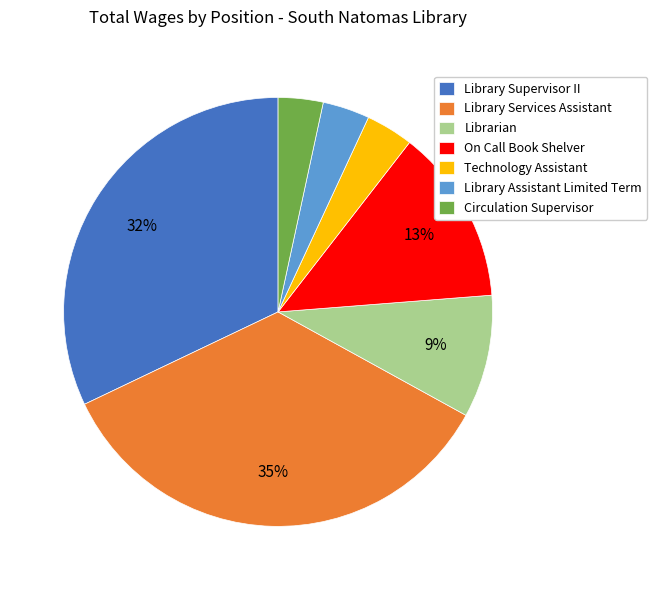

Which slice is the largest?

Library Services Assistant